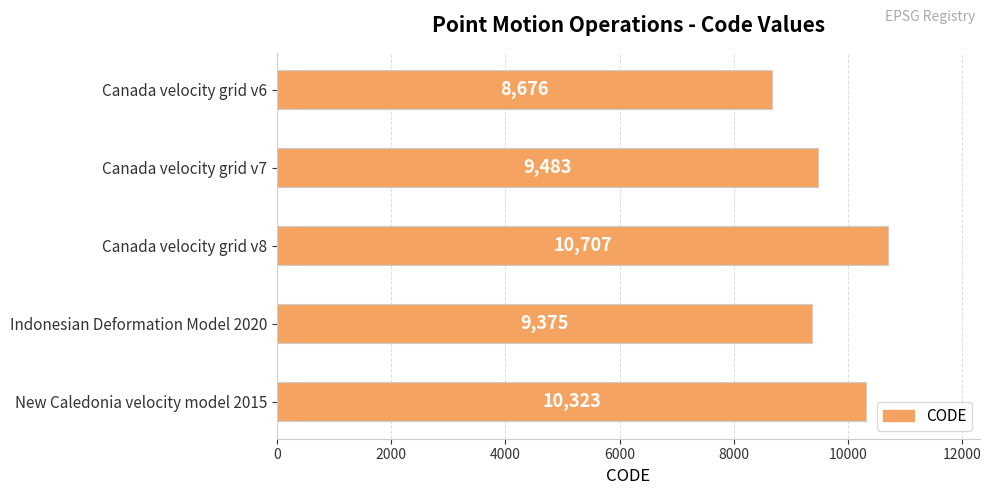

Reading bottom to top, list all the values displayed in this chart.

10323	9375	10707	9483	8676